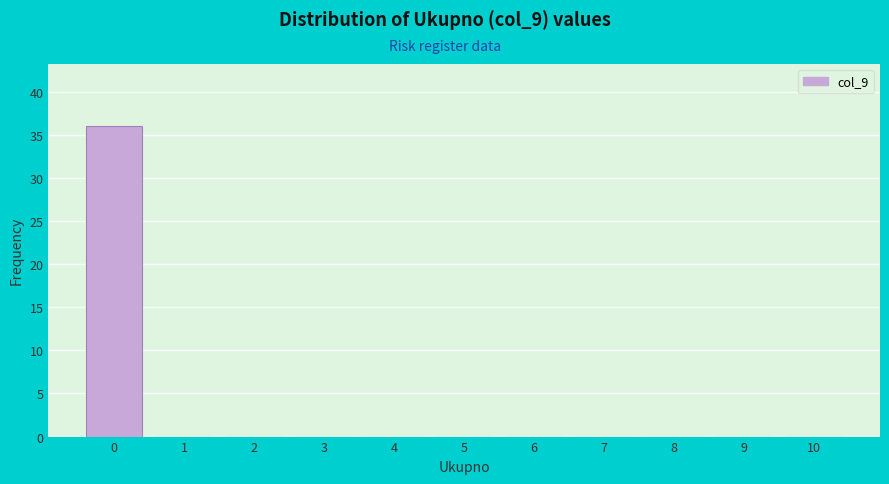

Reading left to right, what are all the values shown in this chart?

0=36	1=0	2=0	3=0	4=0	5=0	6=0	7=0	8=0	9=0	10=0